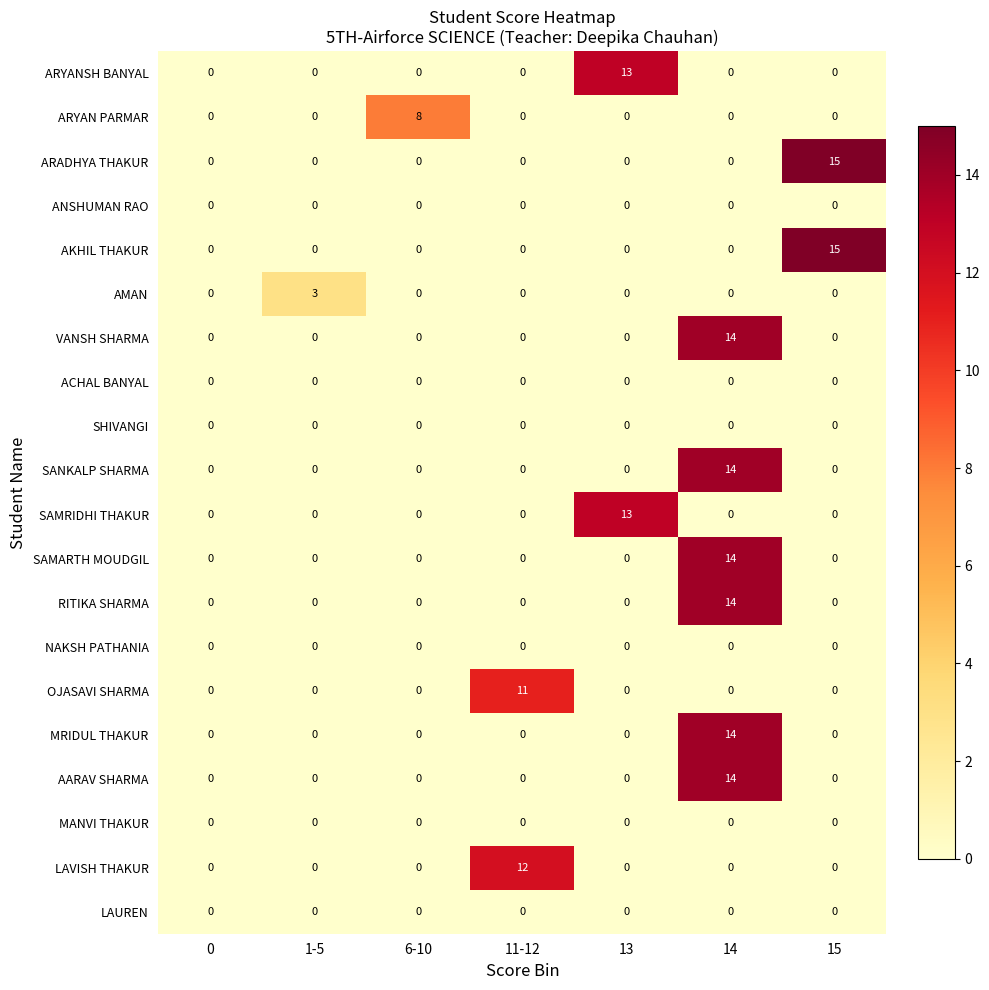

What is the total value across all series at 1-5?

3